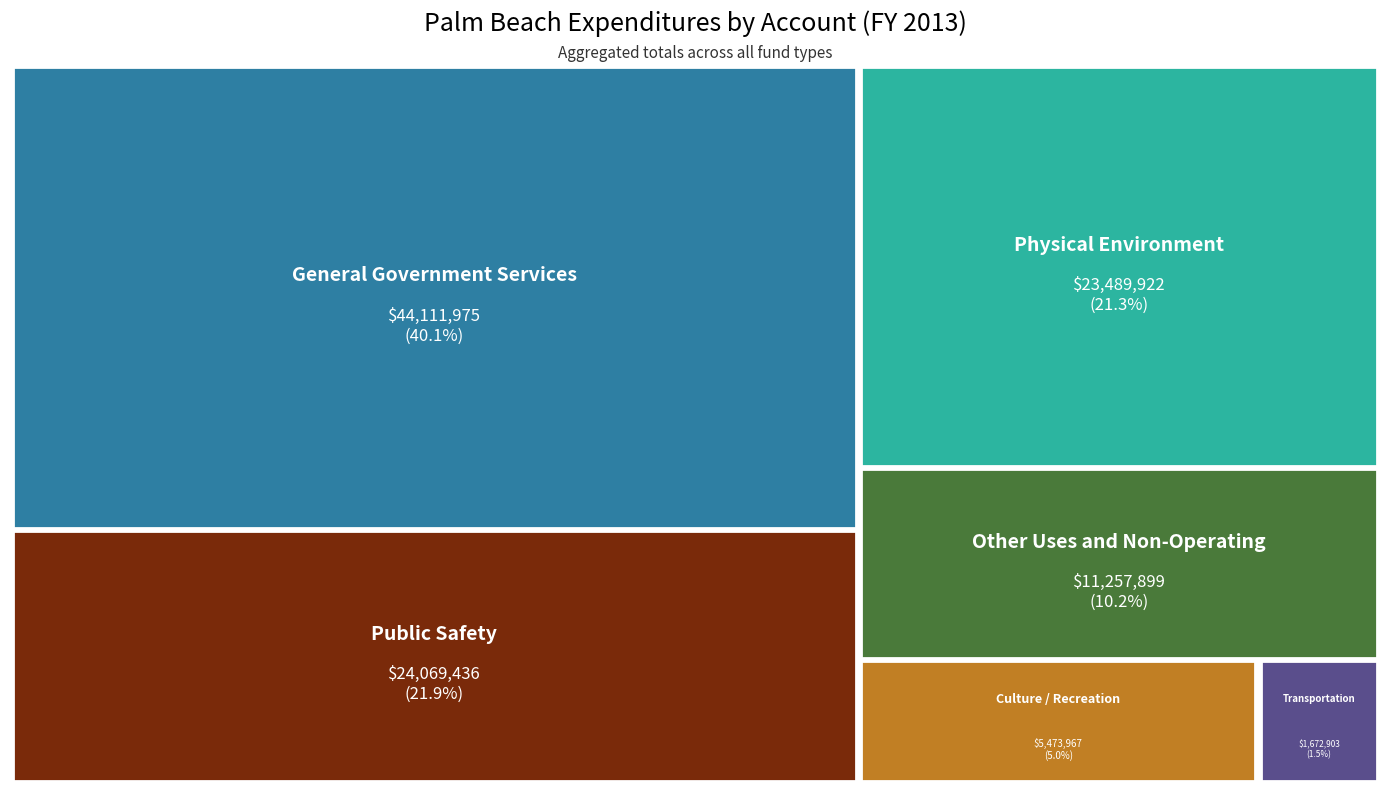

Reading left to right, what are all the values shown in this chart?

General Government Services=44111975	Public Safety=24069436	Physical Environment=23489922	Transportation=1672903	Culture / Recreation=5473967	Other Uses and Non-Operating=11257899